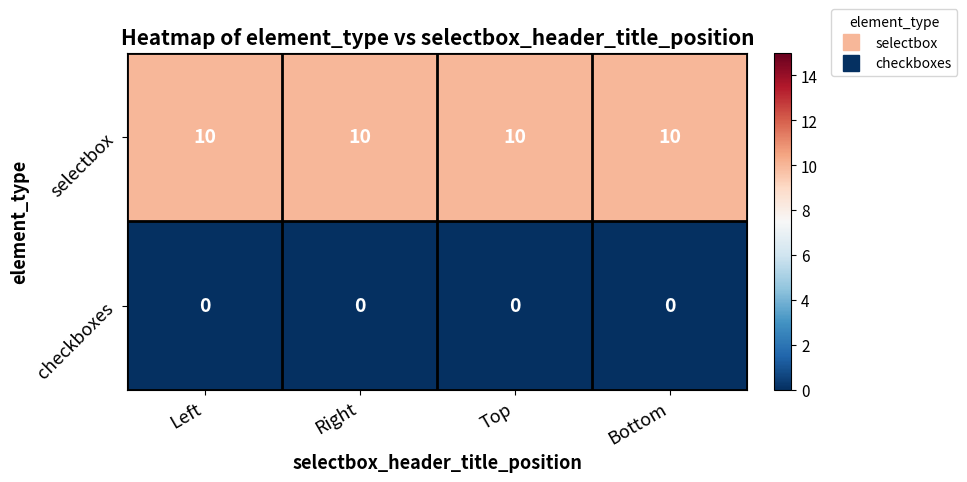

What is the total value across all series at Left?

10